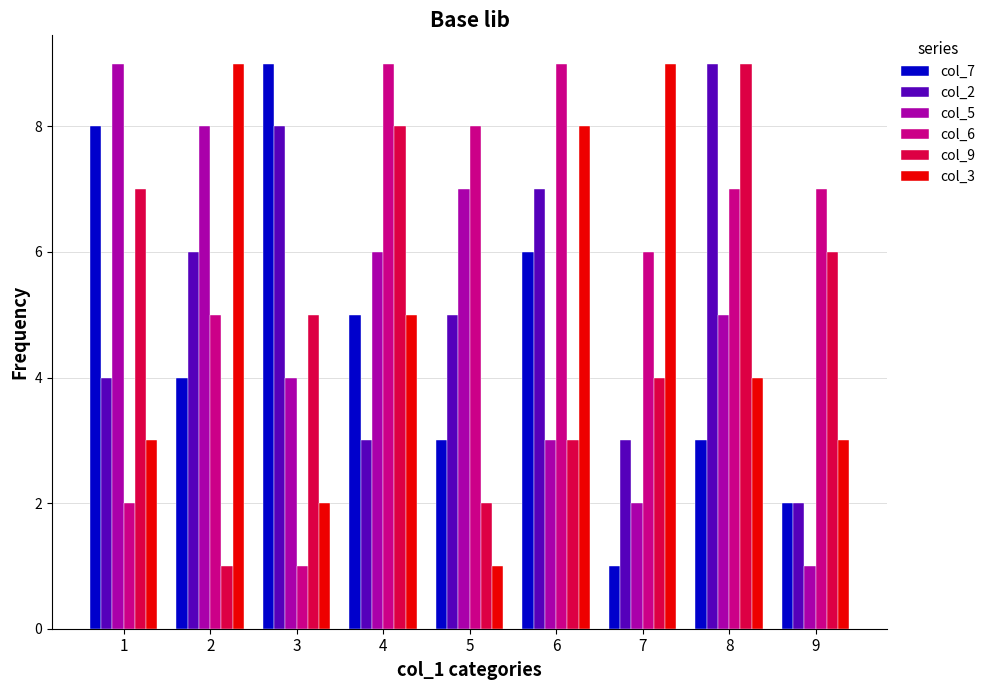

Is the value of col_7 at 6 greater than the value of col_3 at 1?

Yes